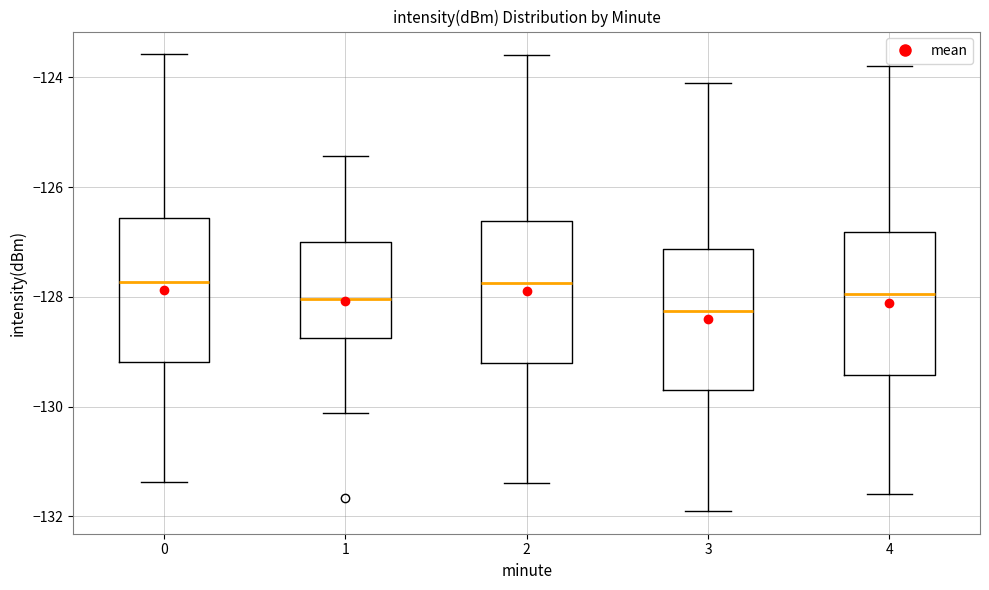

Reading left to right, transcribe this box plot: for each box, give where its median line is, the range the box spans, and where its two whiskers end, as read against the y-axis. The values are not printed on the chart, so give them approximately, as read against the axis.

0: median -127.8, box -129.2 to -126.6, whiskers -131.4 to -123.6
1: median -128.0, box -128.8 to -127.0, whiskers -130.2 to -125.4
2: median -127.8, box -129.2 to -126.6, whiskers -131.4 to -123.6
3: median -128.2, box -129.6 to -127.2, whiskers -131.8 to -124.0
4: median -128.0, box -129.4 to -126.8, whiskers -131.6 to -123.8